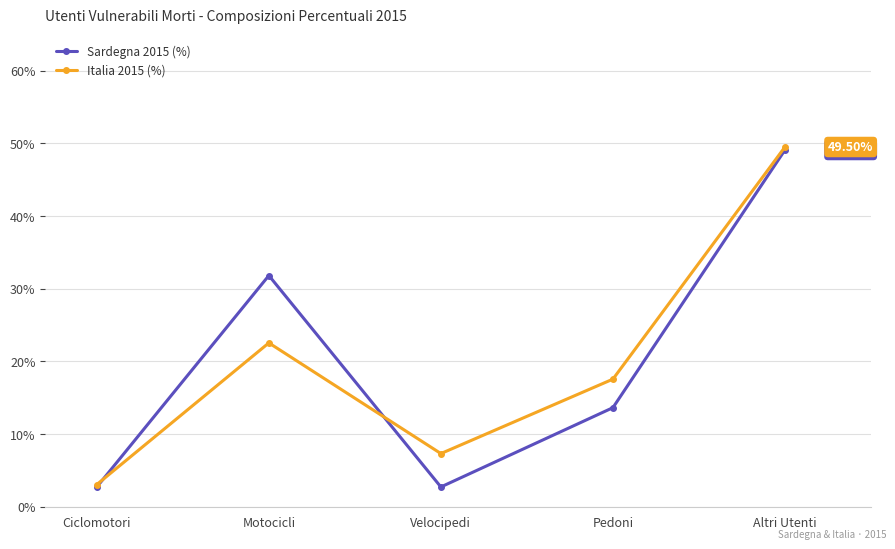

At Motocicli, list the series in order from smallest to largest.

Italia 2015 (%), Sardegna 2015 (%)